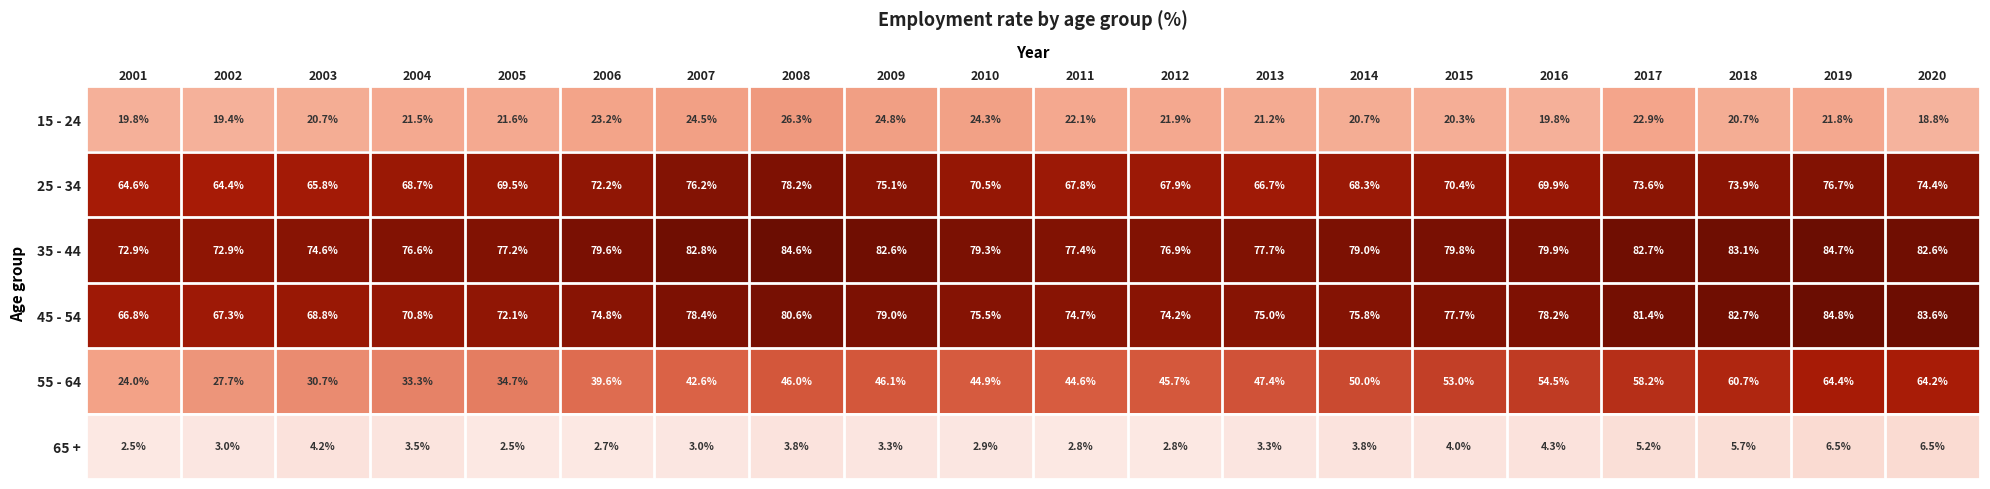

What value does the 65 + series have at 2008?

3.8